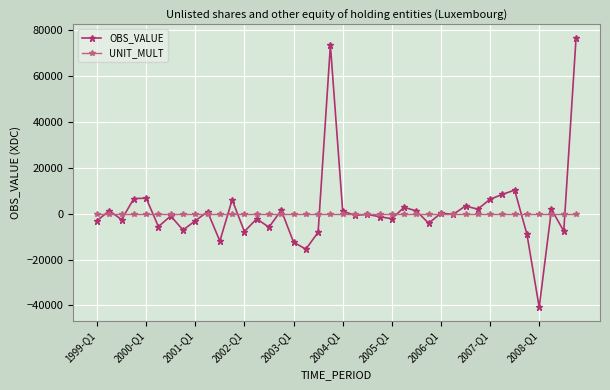

List the series in order of their peak value, highest first.

OBS_VALUE, UNIT_MULT